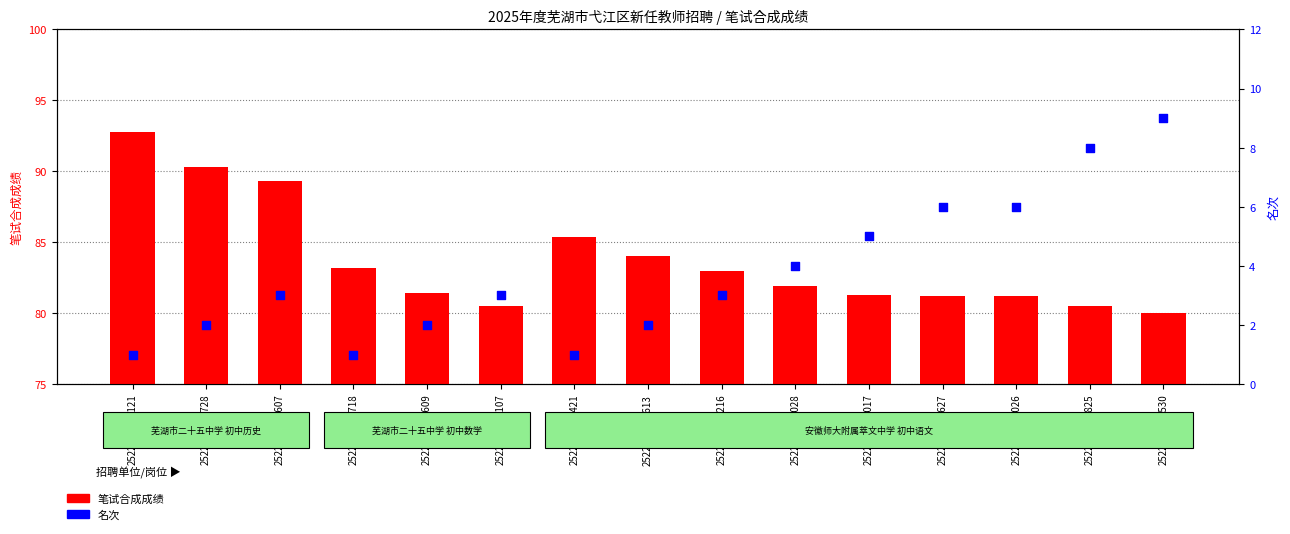

What are all the series names shown in the legend?

笔试合成成绩, 名次